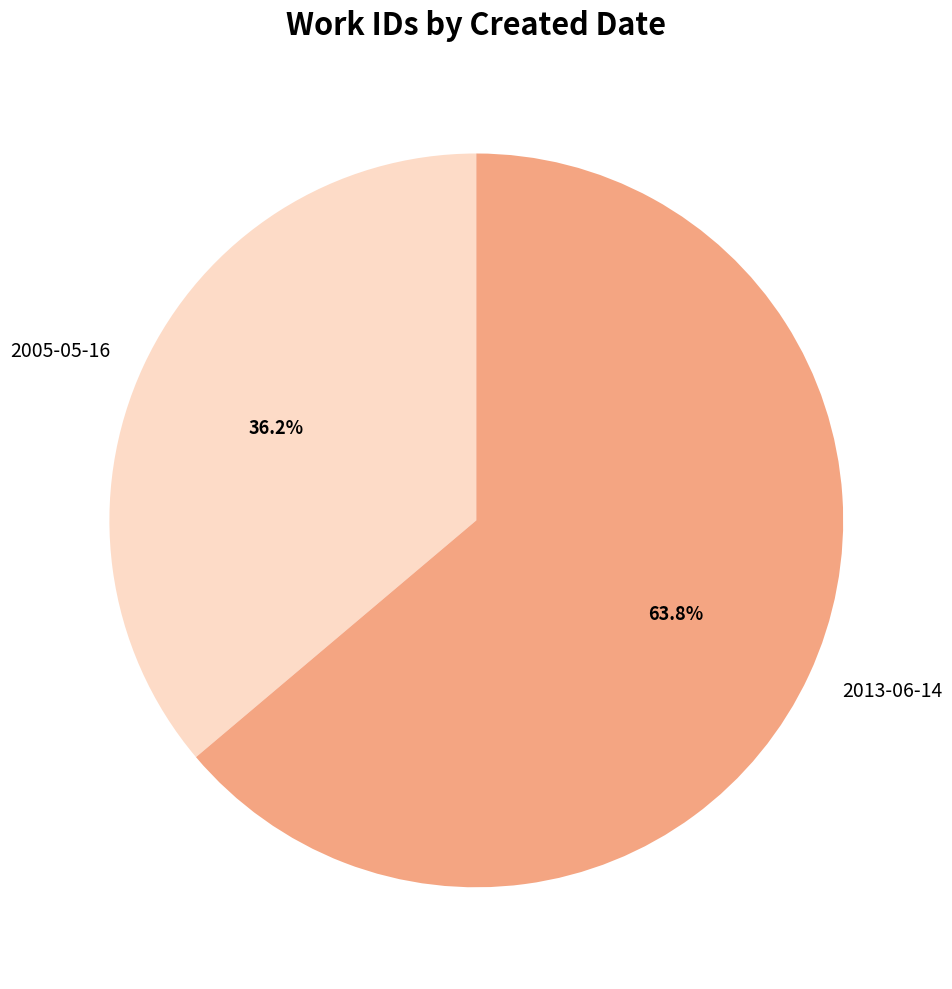

How many slices are in this pie chart?

2